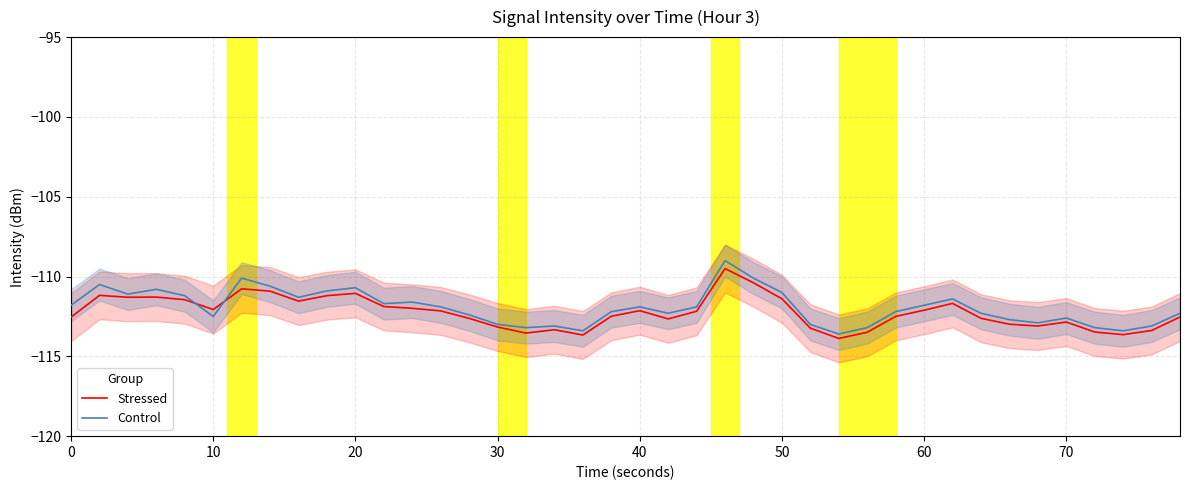

Which series ends up on top after the final intersection of Stressed and Control?

Control